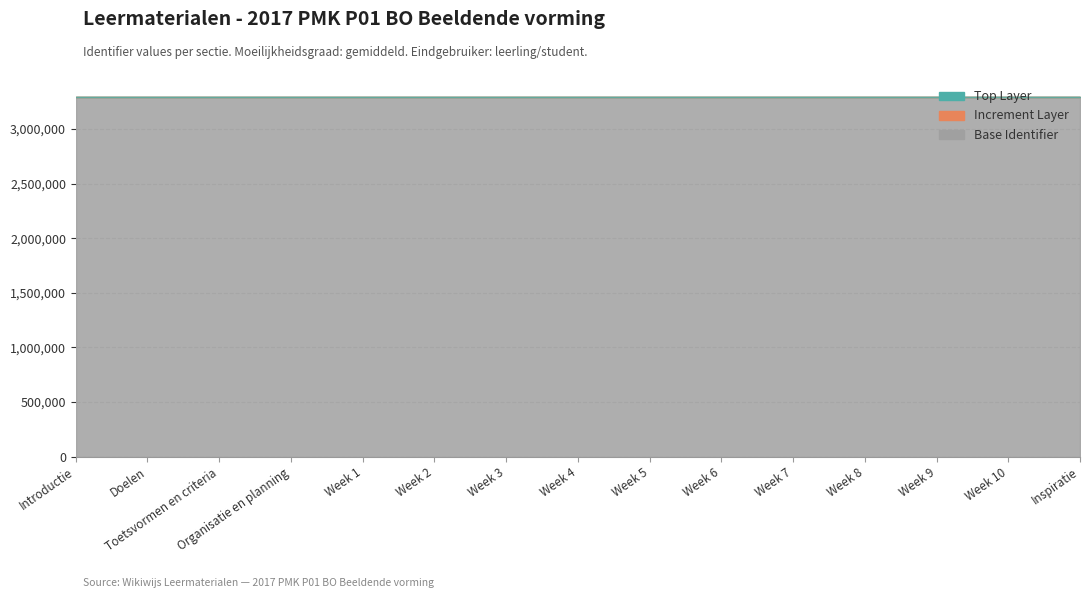

Which has a higher value, Inspiratie or Week 5?

Inspiratie